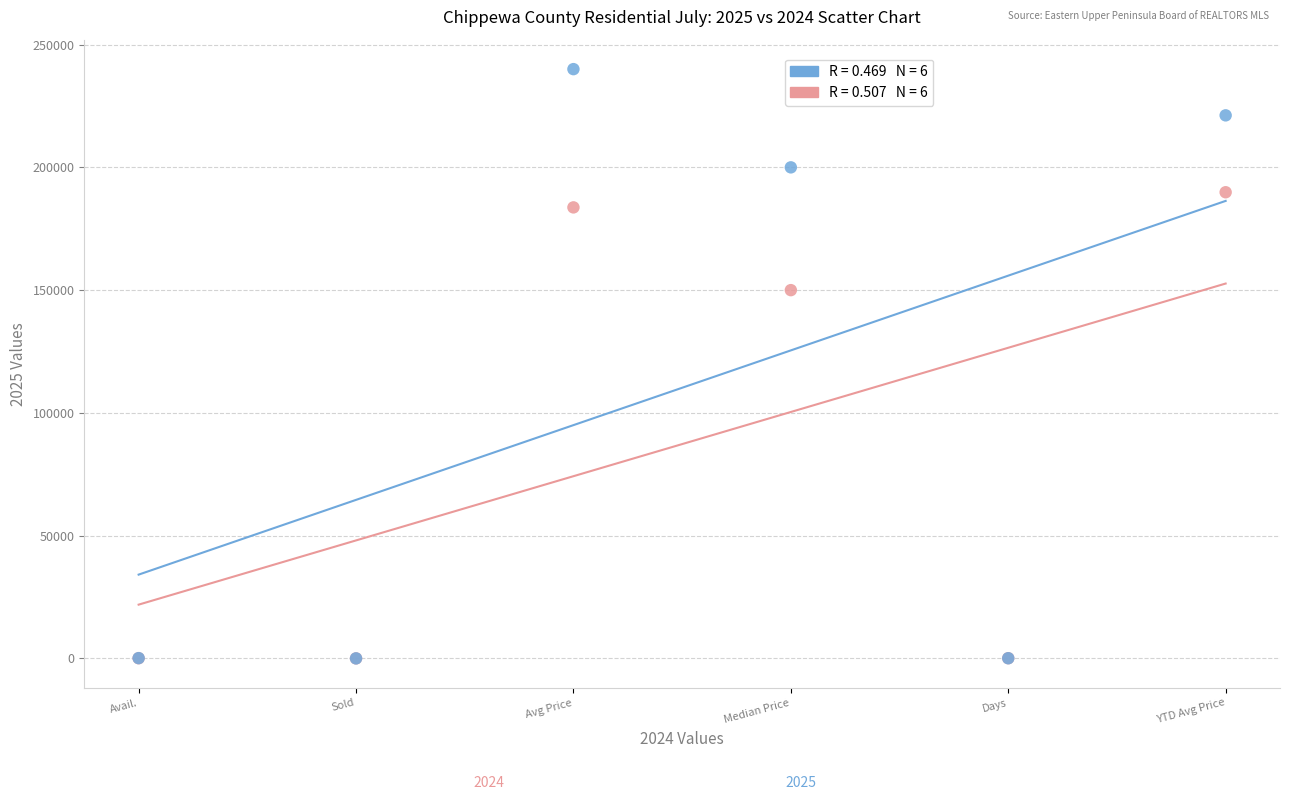

Across all series, what Y value is closest to 120017?

150000